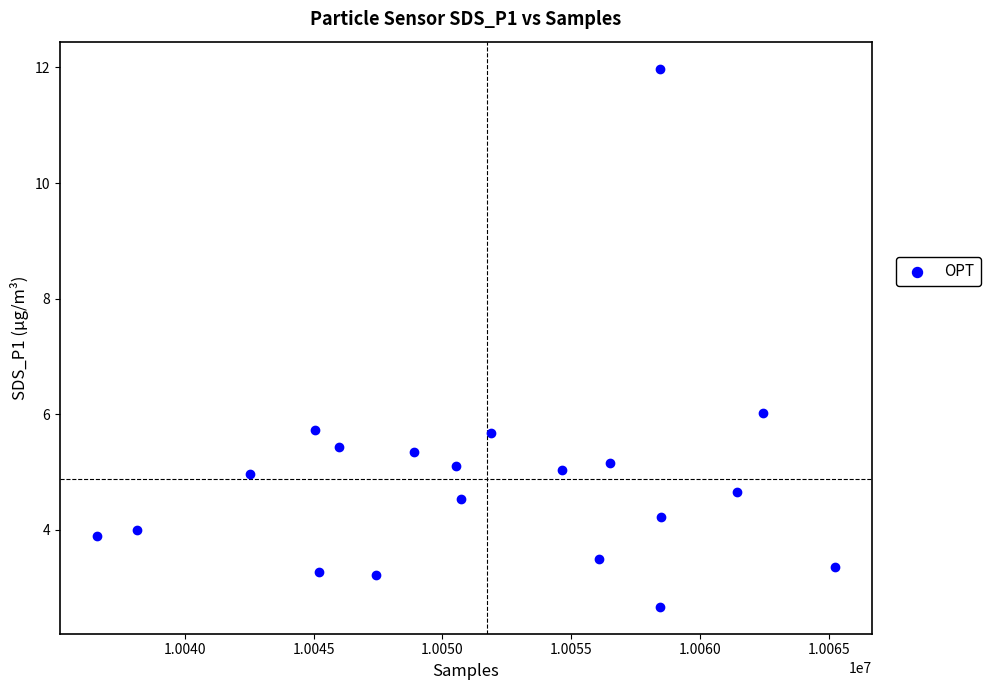

What Y value in the scatter plot is closest to 7?

6.0